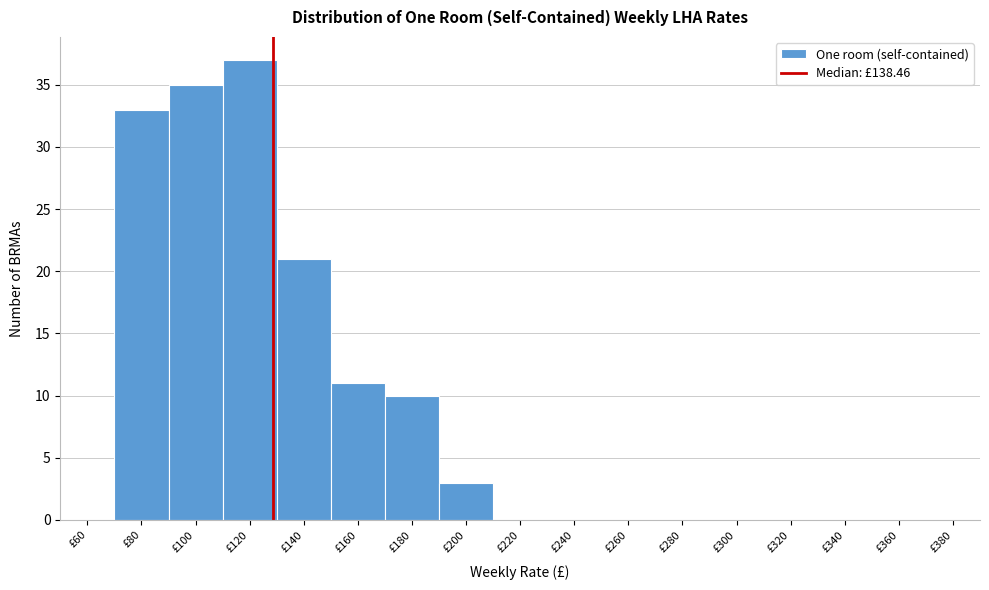

Reading right to left, list all the values displayed in this chart.

£380=0	£360=0	£340=0	£320=0	£300=0	£280=0	£260=0	£240=0	£220=0	£200=3	£180=10	£160=11	£140=21	£120=37	£100=35	£80=33	£60=0